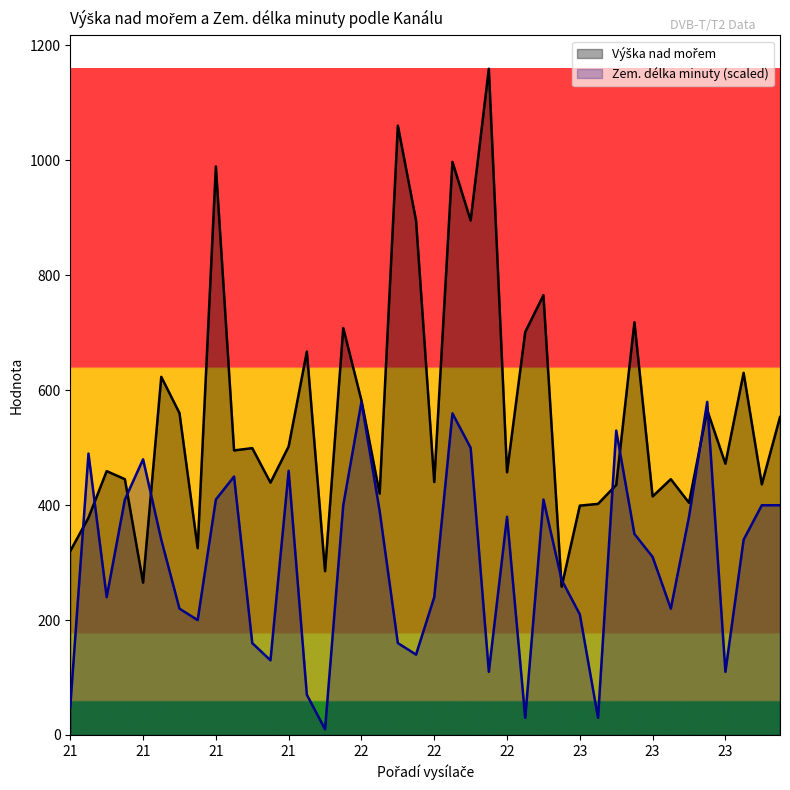

At which label does Zem. délka minuty reach its peak?

22